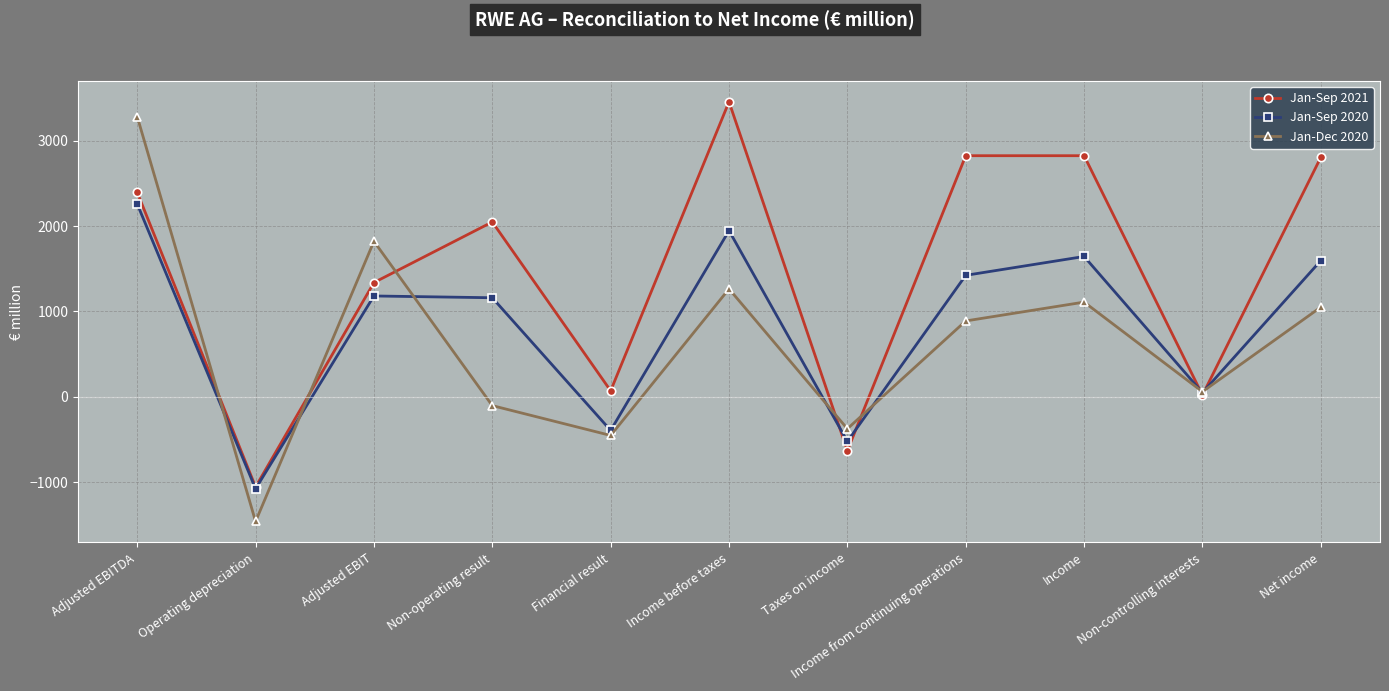

At Income, list the series in order from smallest to largest.

Jan-Dec 2020, Jan-Sep 2020, Jan-Sep 2021